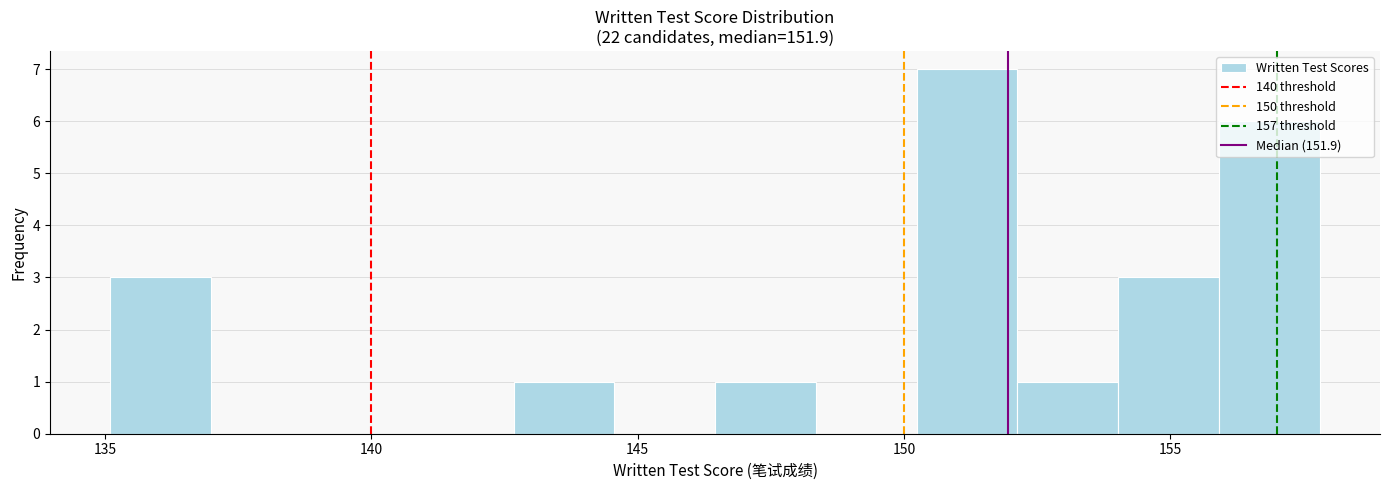

Around what value on the x-axis is the tallest bar? Give the approximate position of its centre, as read against the axis.

151.0